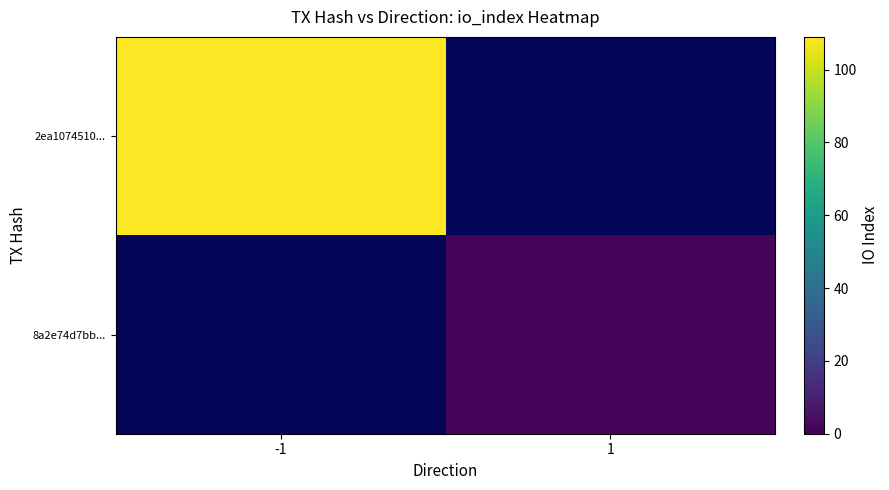

Which category has the highest value across all series?

-1